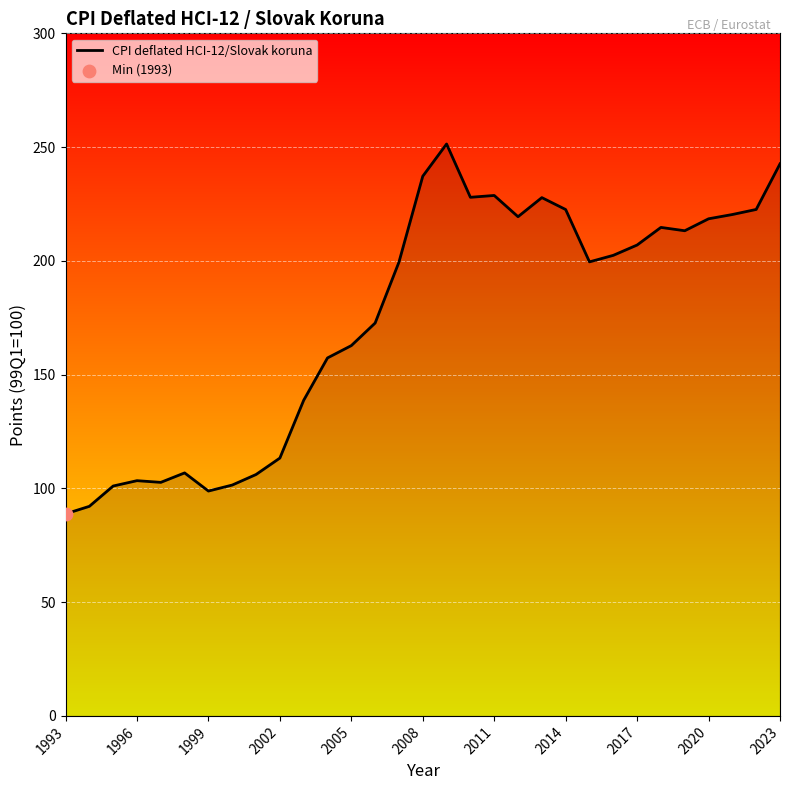

What is the greatest value displayed?

251.4